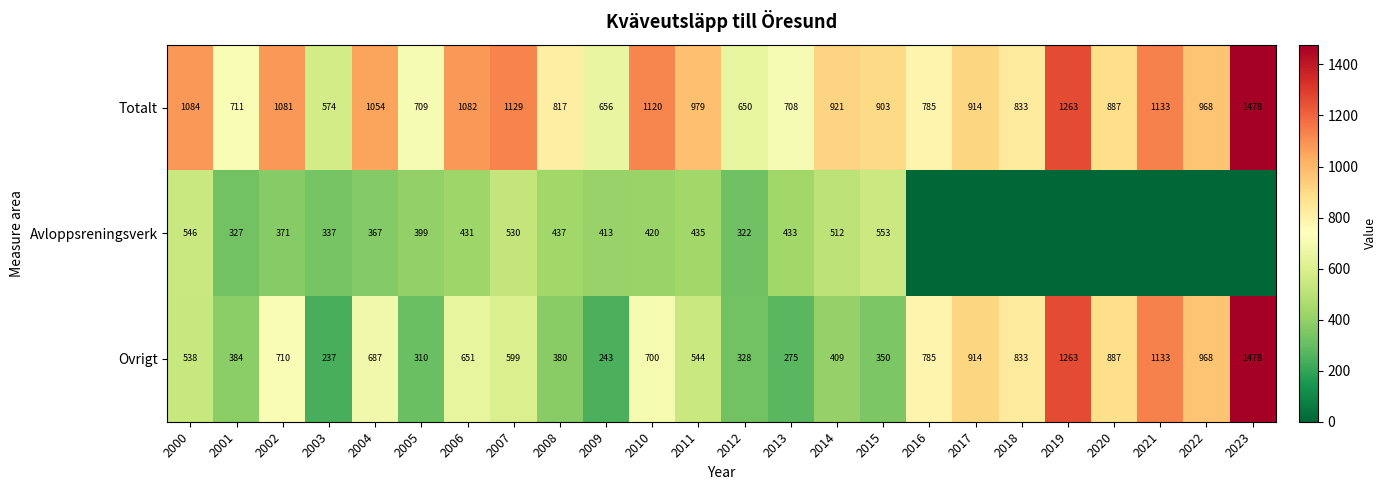

At which label does Totalt reach its peak?

2023